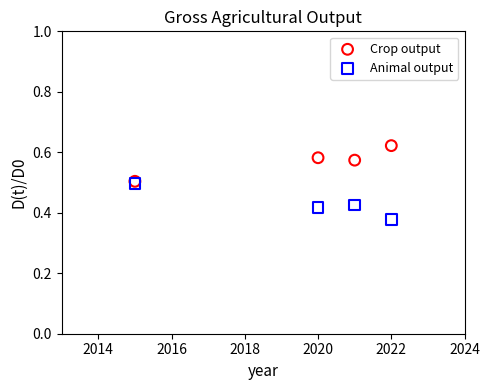

In the Crop output series, what Y value is closest to 0?

0.5